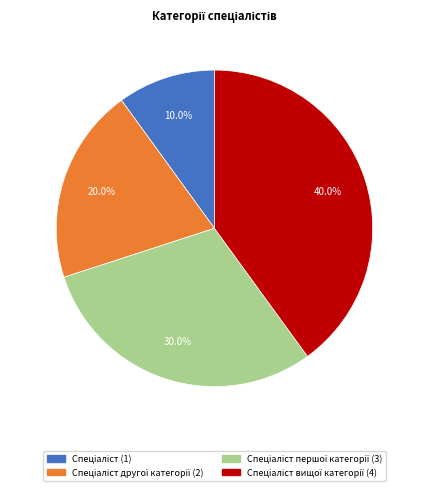

Is there a majority slice in this chart?

No